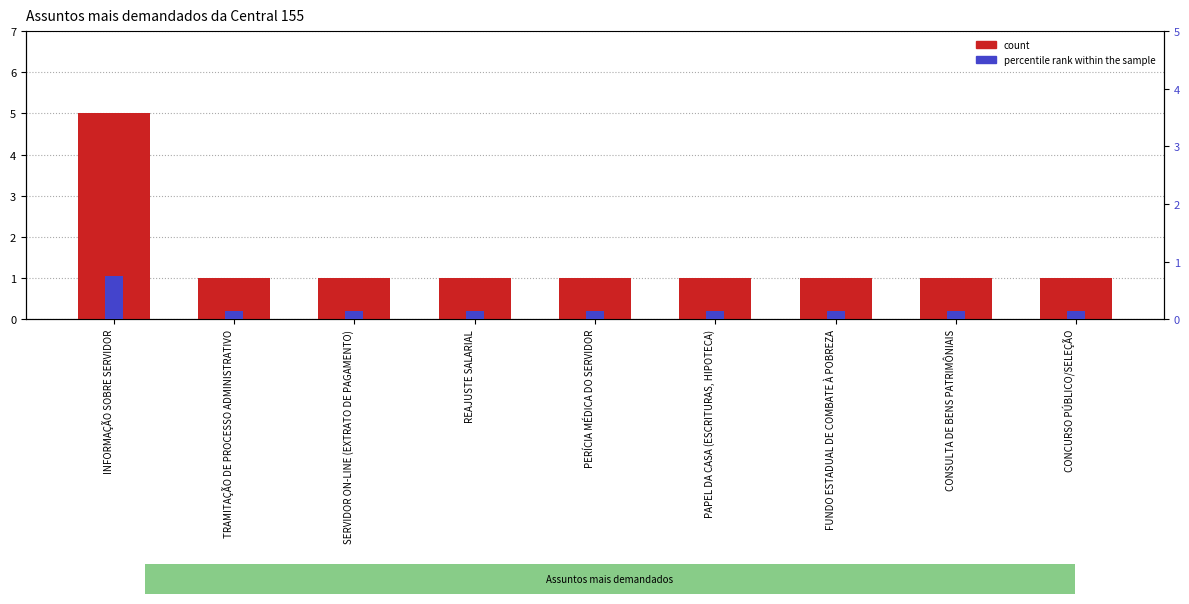

What is the difference between the maximum and minimum values in the percentile rank within the sample series?

0.6